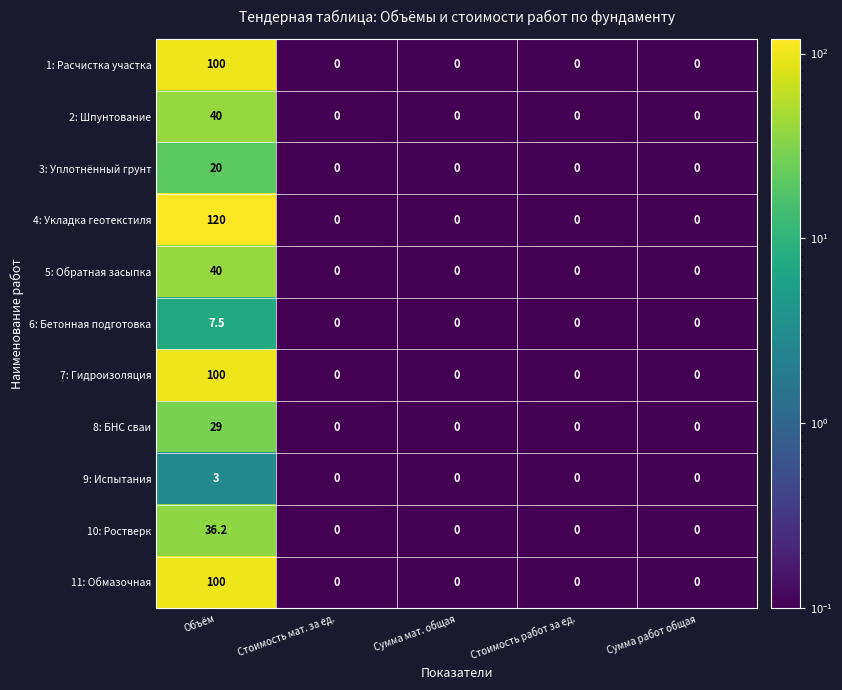

How many data points does each series have?

5